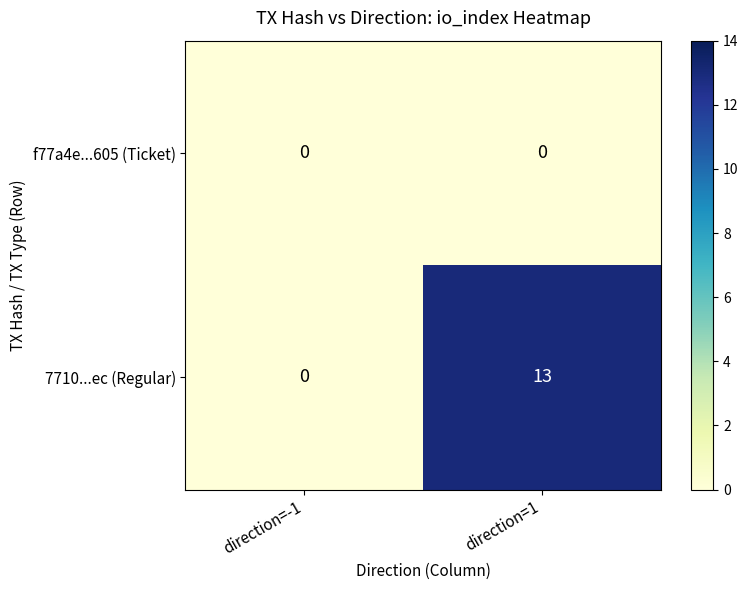

Reading left to right, list all the values displayed in this chart.

f77a4e...605 (Ticket): direction=-1=0	direction=1=0
7710...ec (Regular): direction=-1=0	direction=1=13